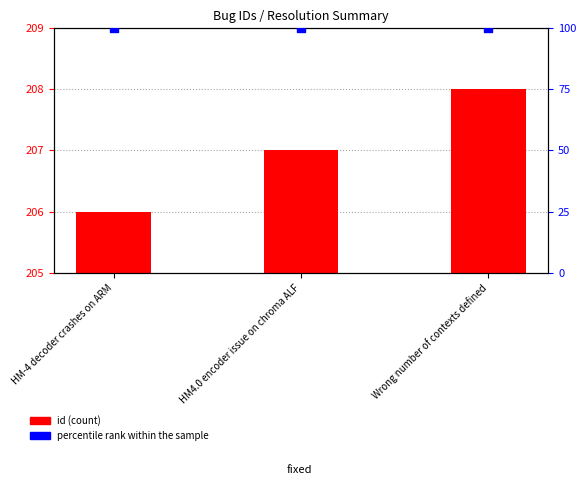

What are all the series names shown in the legend?

id, percentile rank within the sample